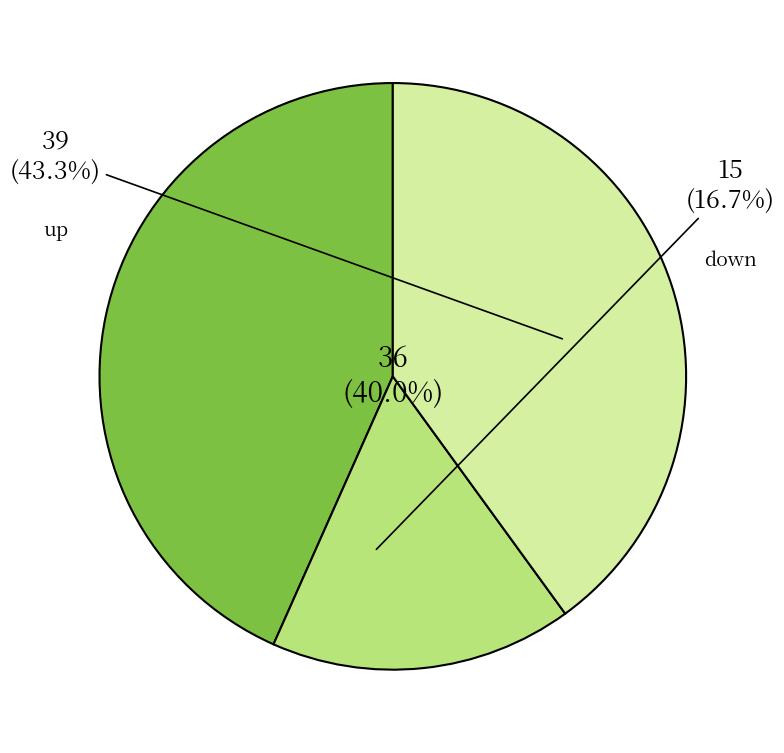

How many slices are in this pie chart?

3